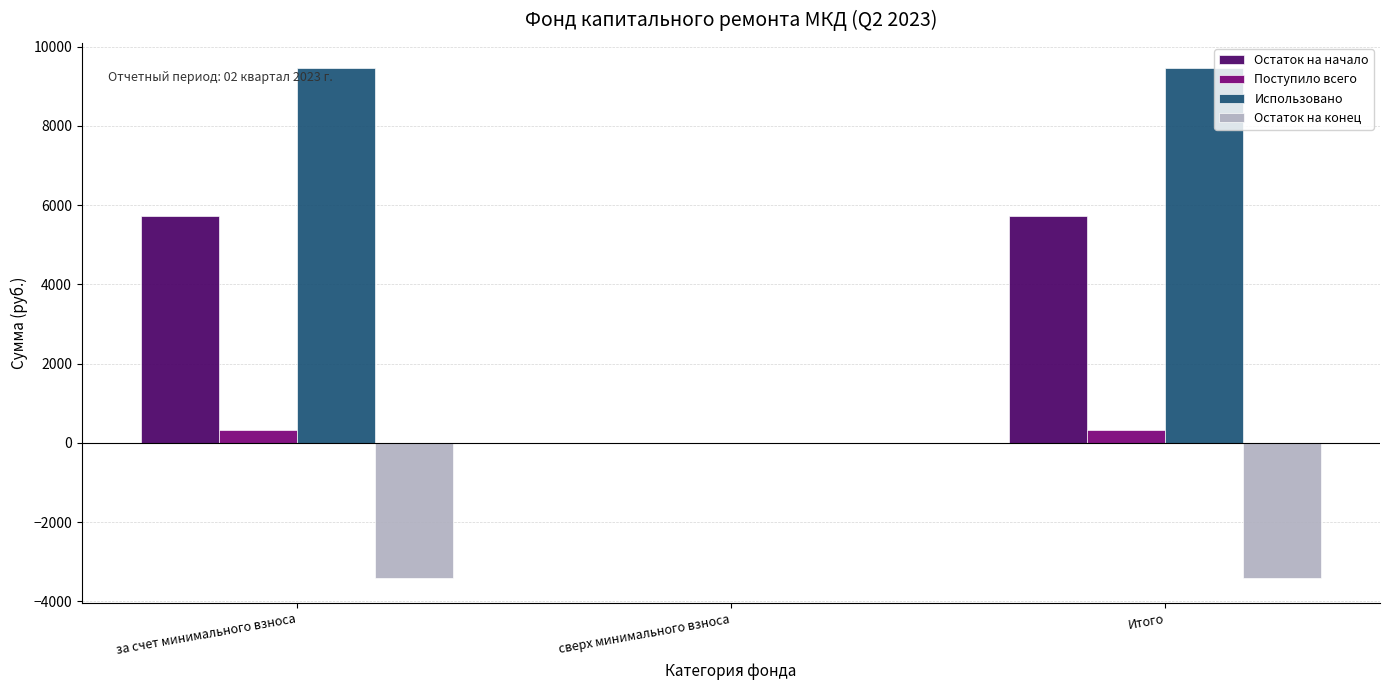

Which series has the largest total across all categories?

Использовано